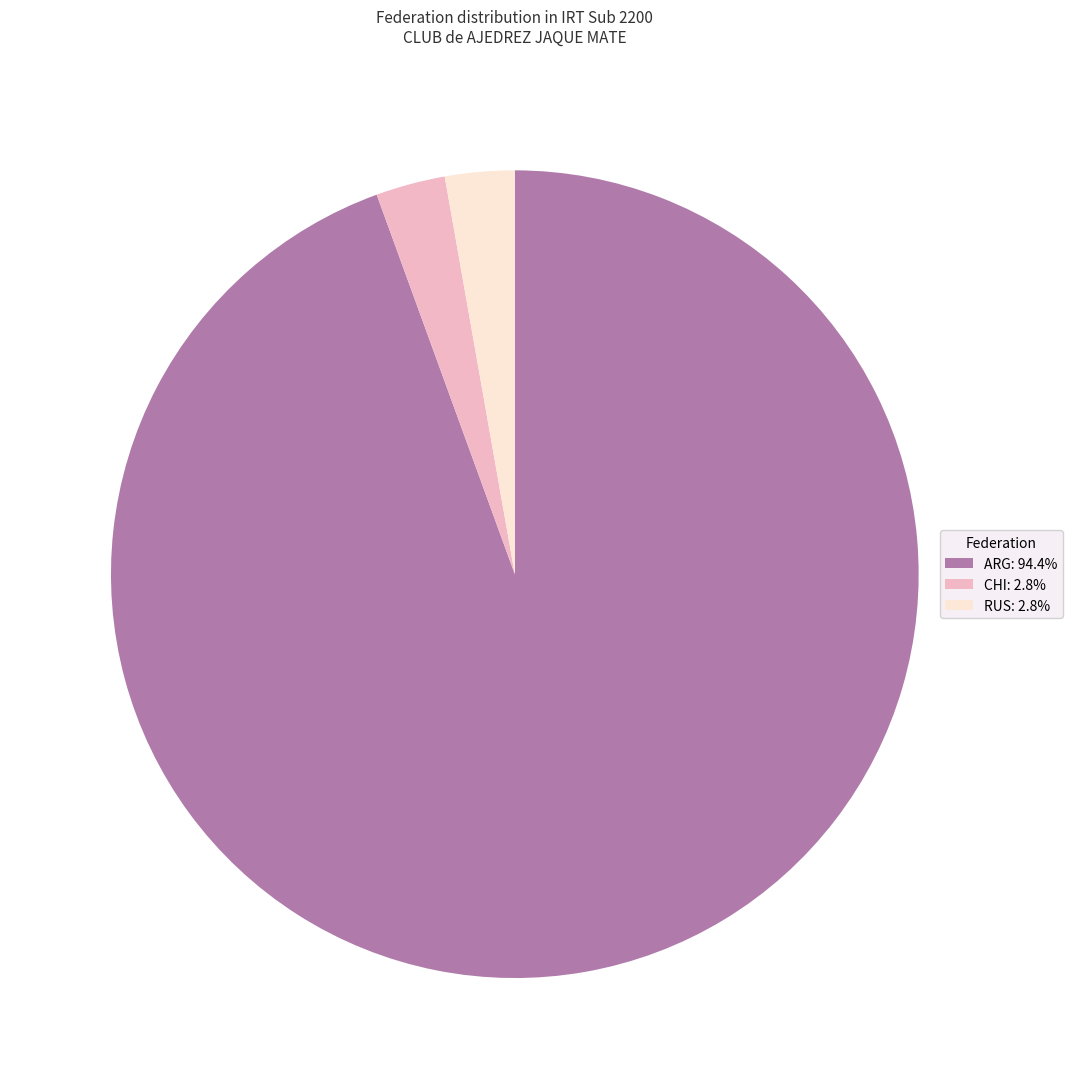

Does any single category account for the majority?

Yes